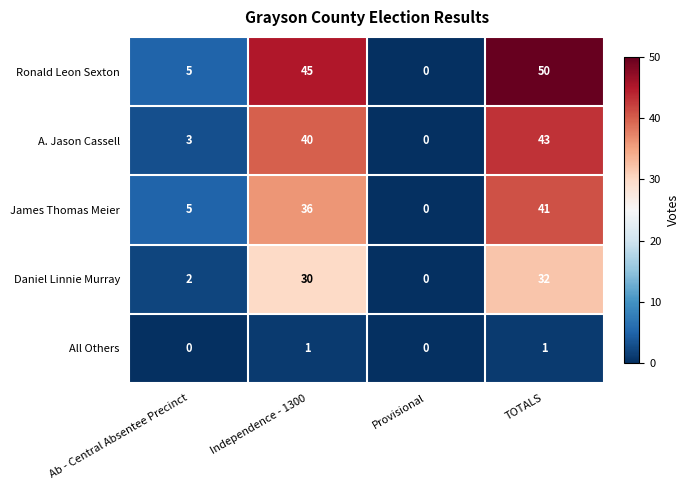

How many Ronald Leon Sexton values are between 5 and 50?

3